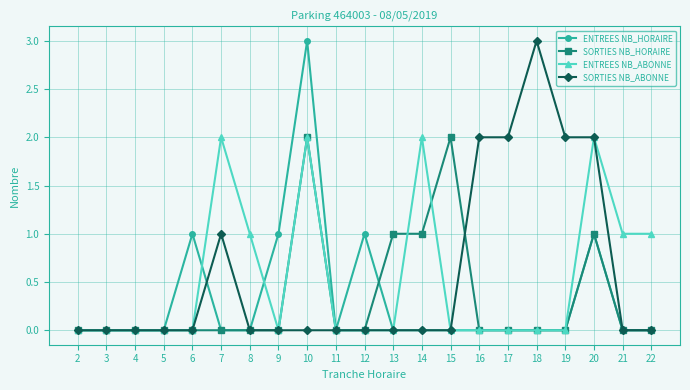

Is the value of SORTIES NB_ABONNE at 6 greater than the value of ENTREES NB_ABONNE at 7?

No